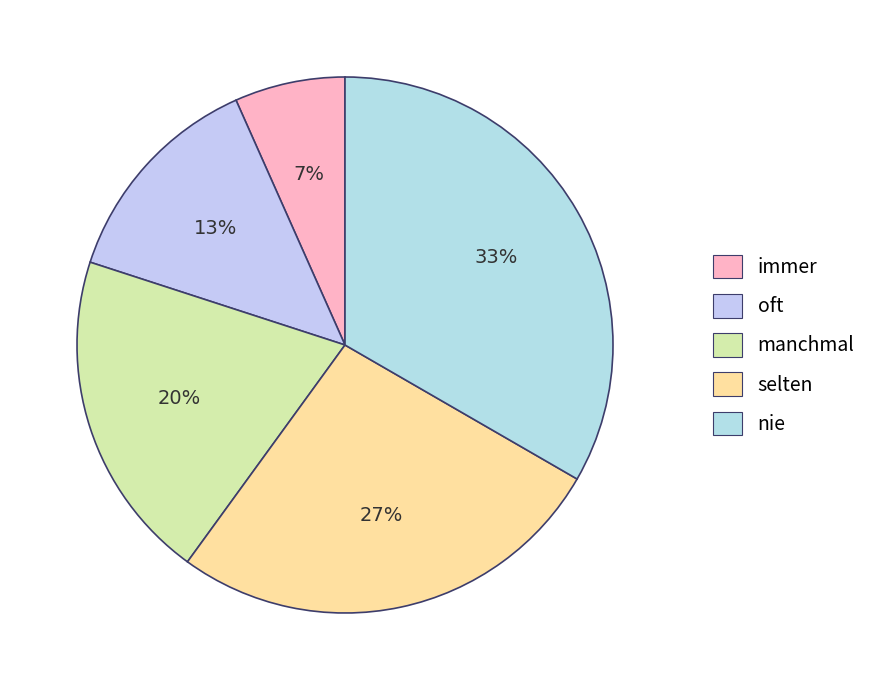

To the nearest percent, what is the average slice percentage?

20%